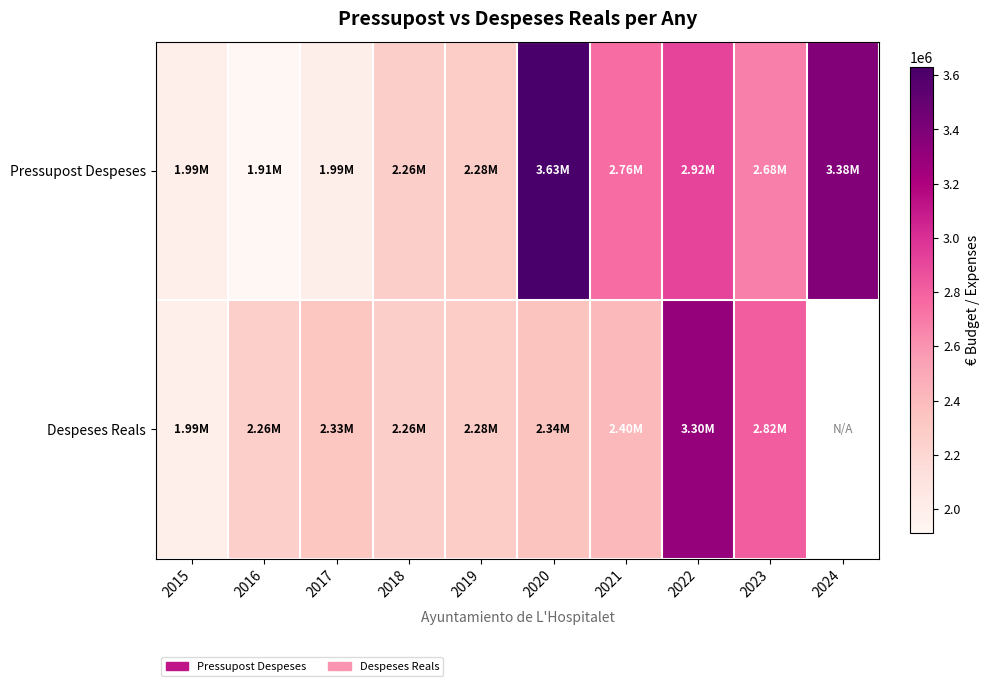

How many values in the Pressupost Despeses series are below 2678171?

5